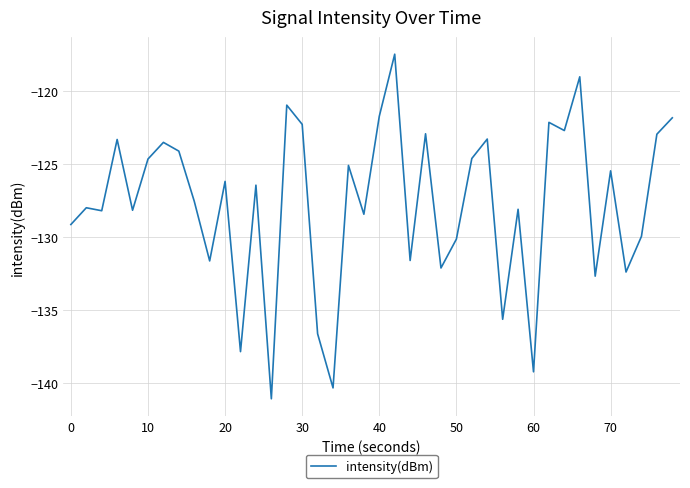

What is the smallest value displayed?

-141.1